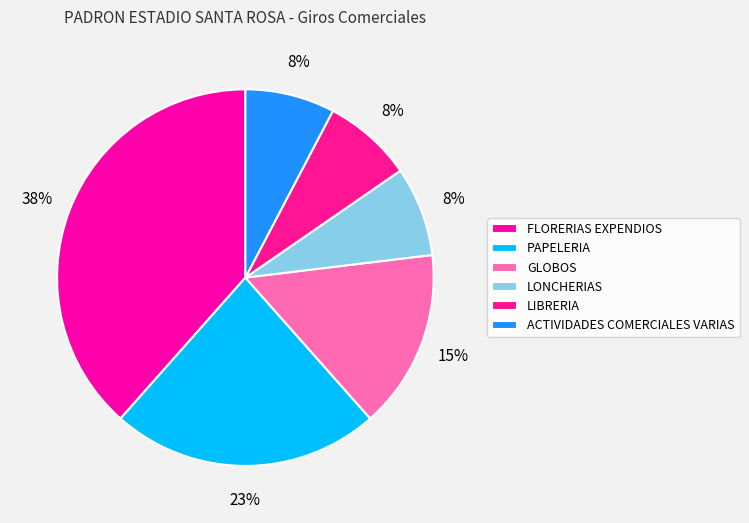

What percentage is the FLORERIAS EXPENDIOS slice, to the nearest percent?

38%